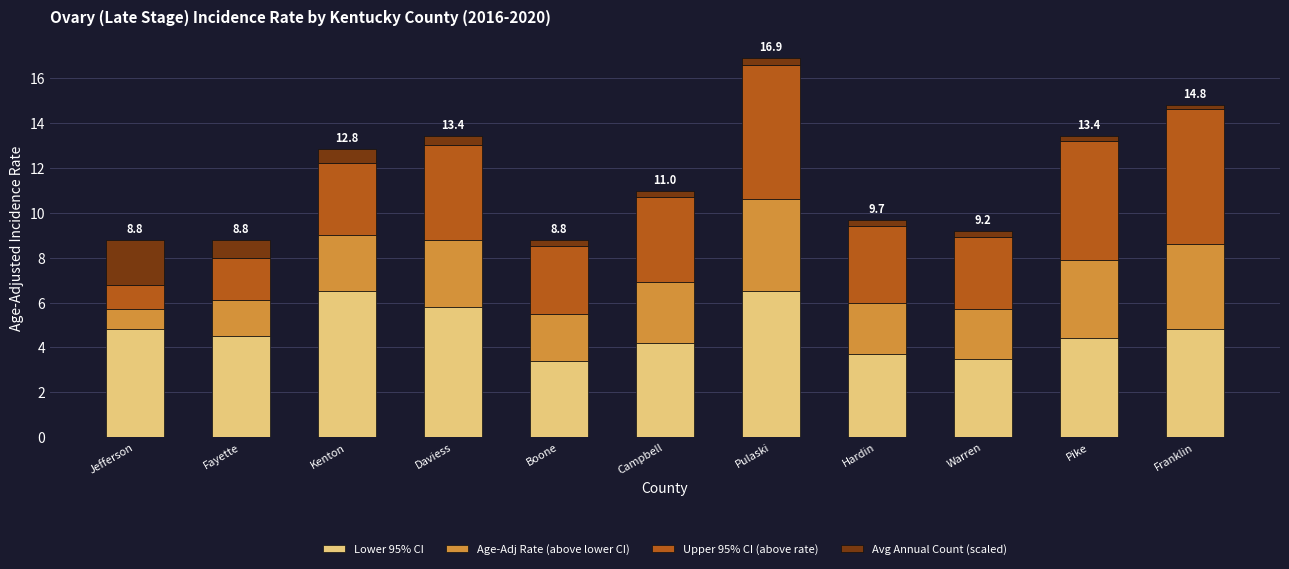

What is the total value across all series at Kenton?

12.8